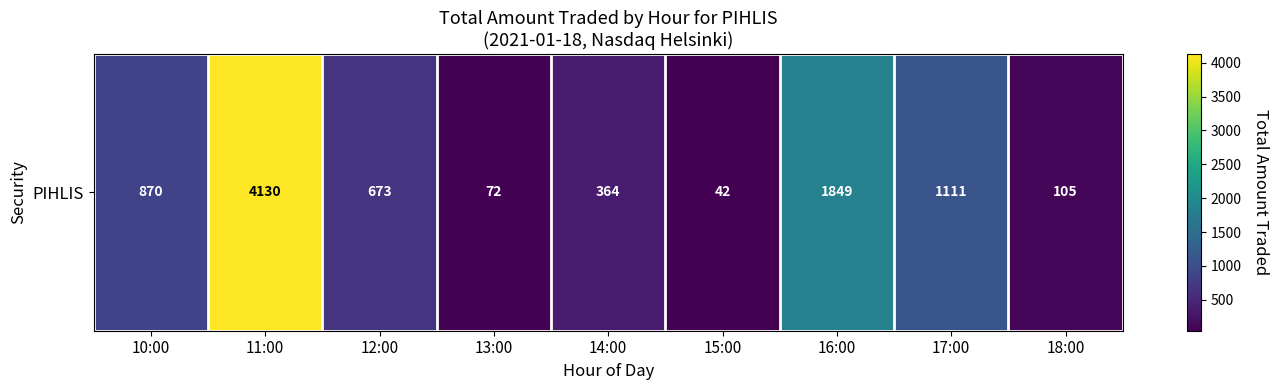

Reading right to left, list all the values displayed in this chart.

105	1111	1849	42	364	72	673	4130	870